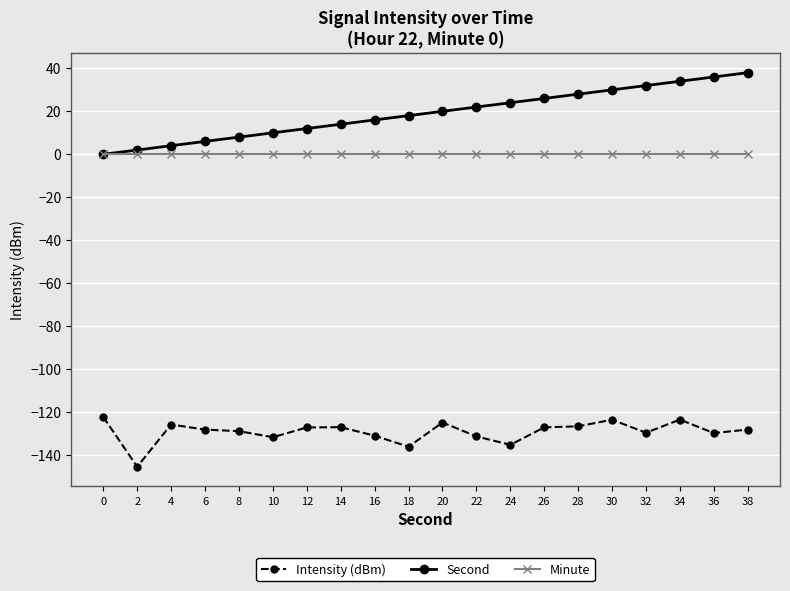

Which series has the largest range (max minus min)?

Second